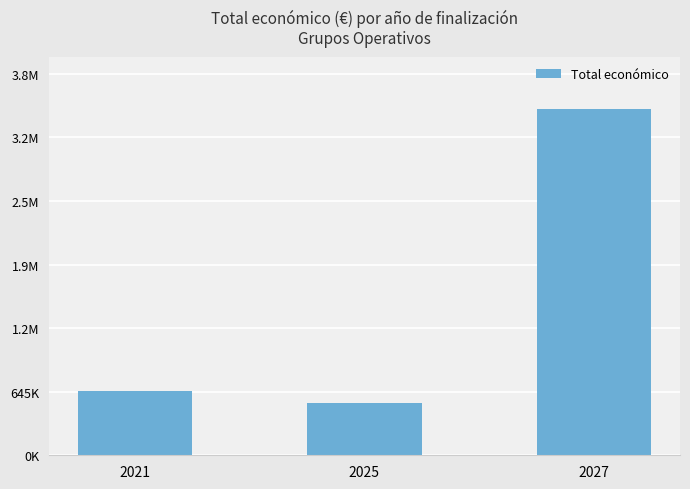

Does the chart contain any negative values?

No